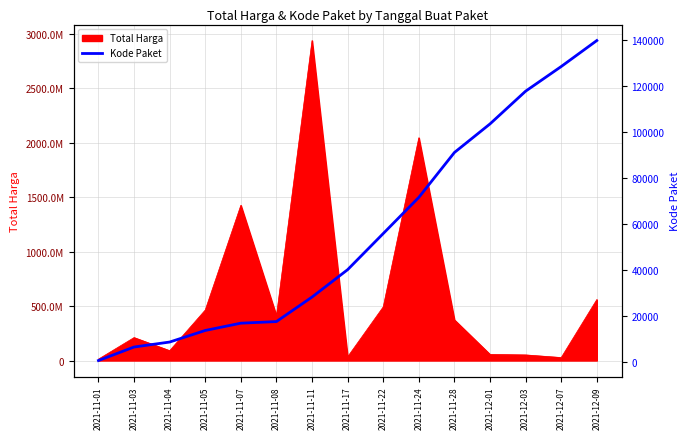

How many lines are shown in the chart?

1